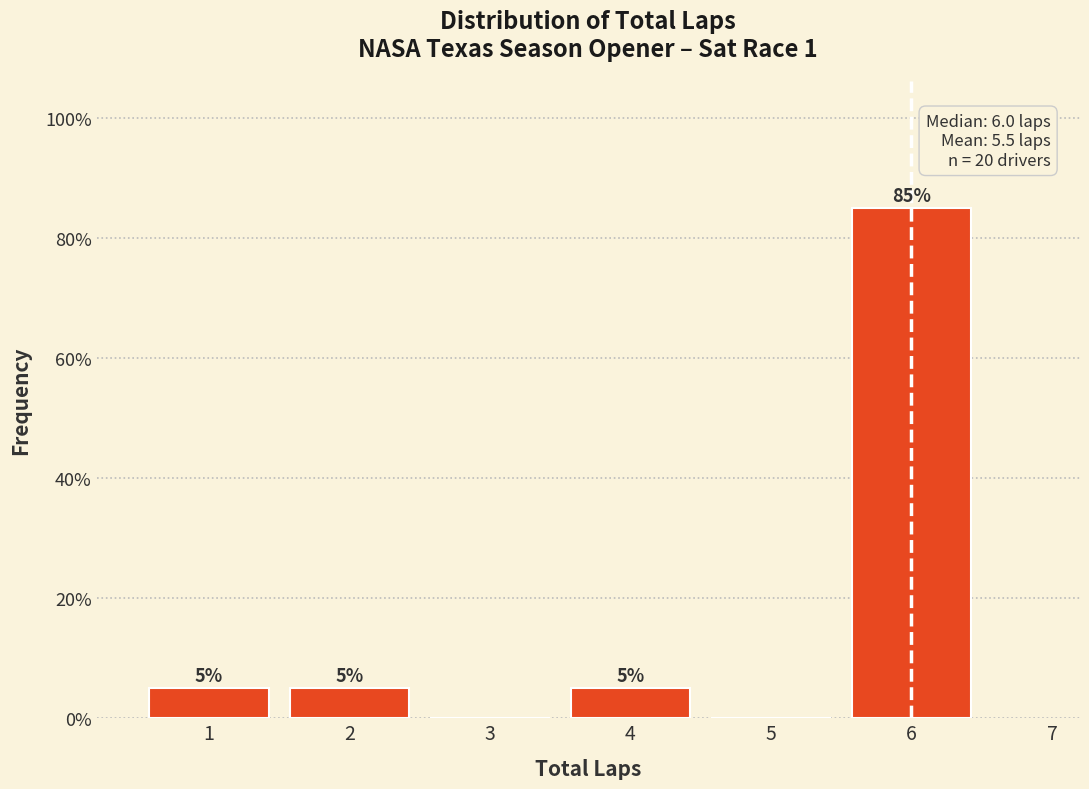

Which range on the x-axis has the tallest bar?

5.5 to 6.5